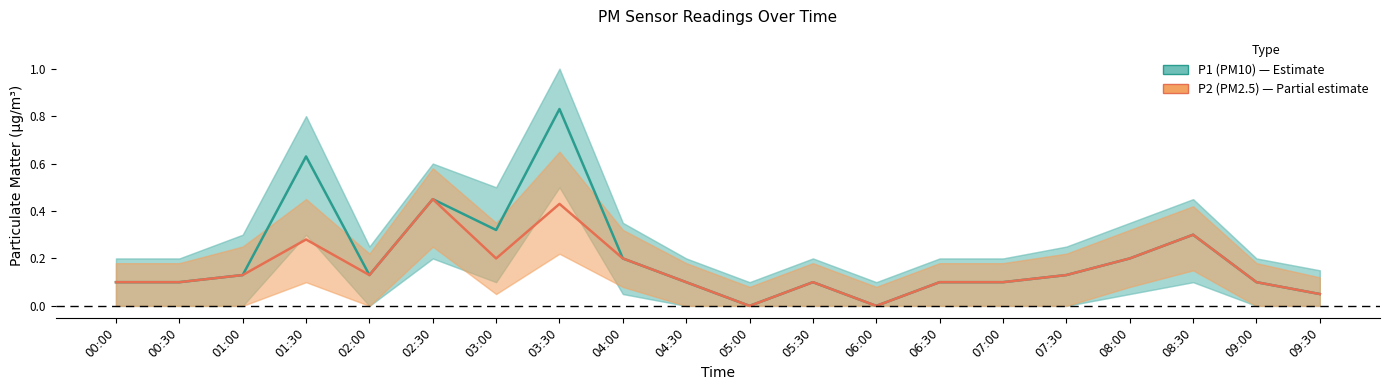

What is the value of the P2 (PM2.5) point at the 6th from the left?

0.5